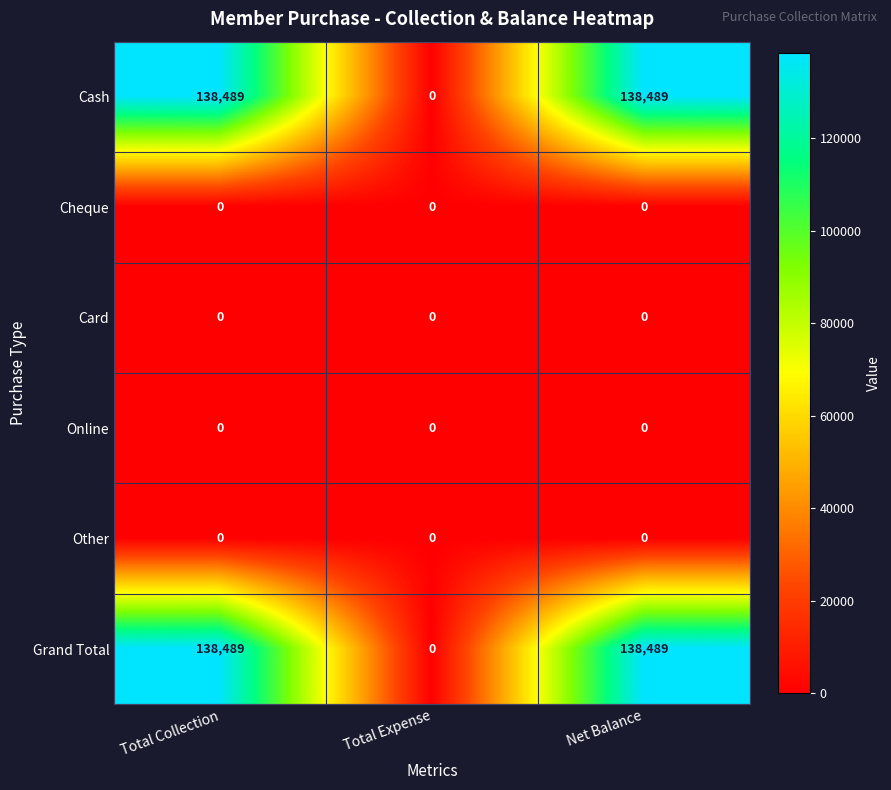

Is it true that Grand Total equals 138489 at Total Collection?

True